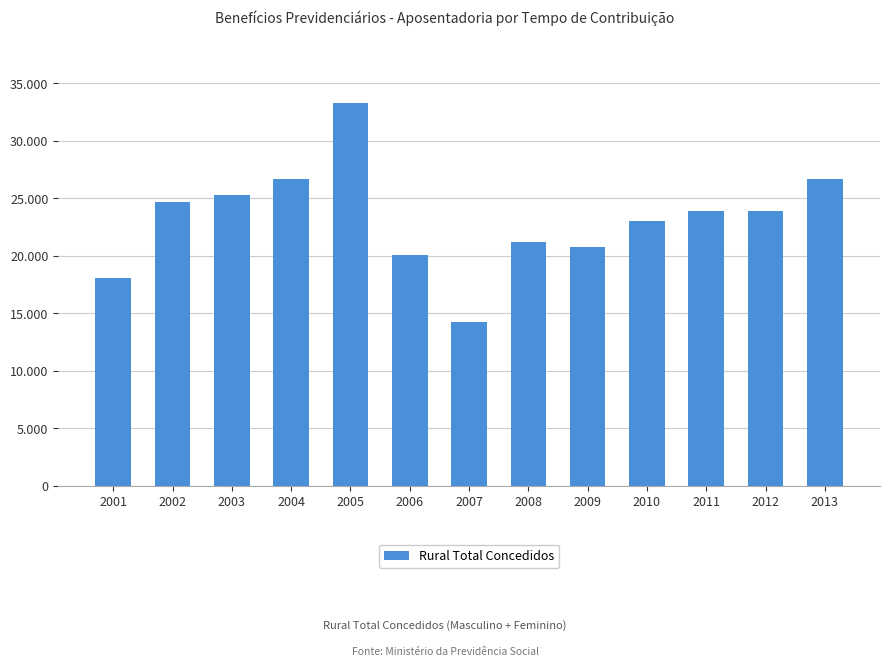

Which label corresponds to the smallest value in the chart?

2007